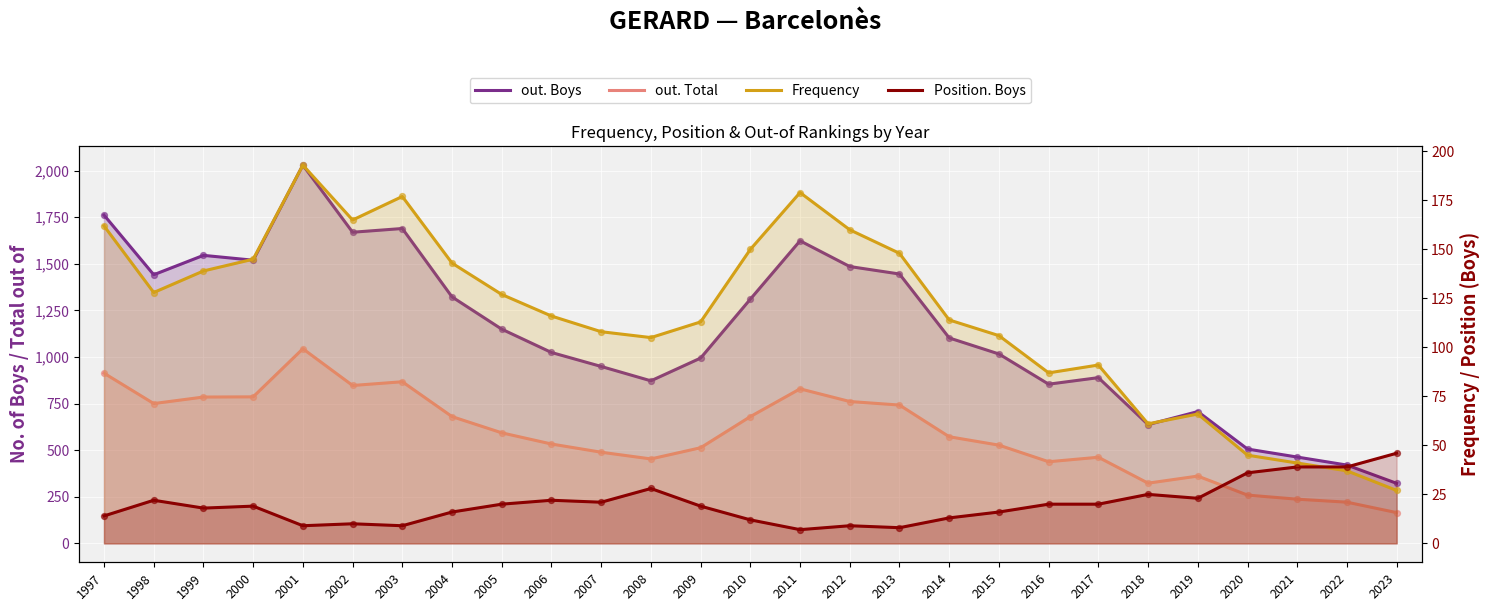

Is the value of Frequency at 2017 greater than the value of out. Boys at 2005?

No